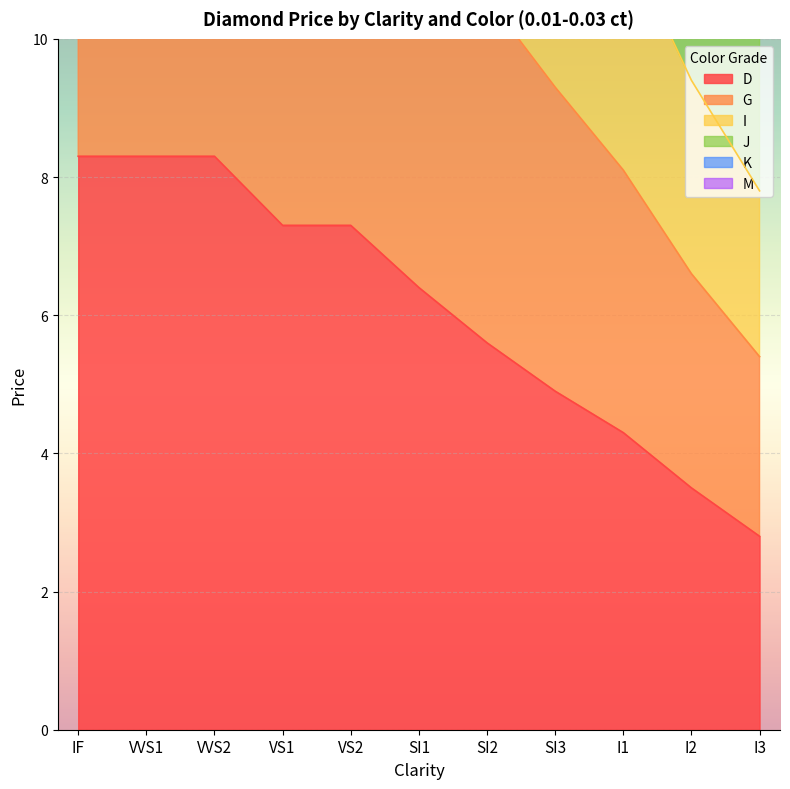

What is the value of the G point at the 7th from the left?

10.6